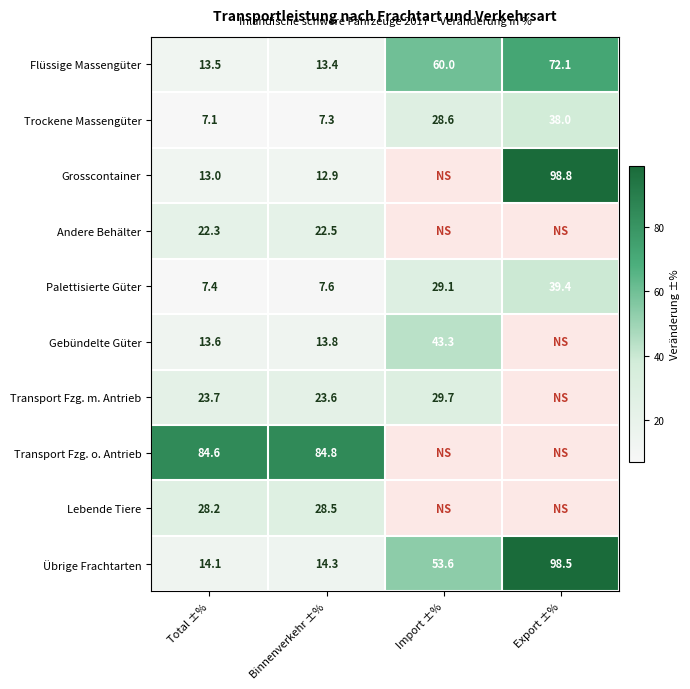

What value does the Trockene Massengüter series have at Import ±%?

28.6